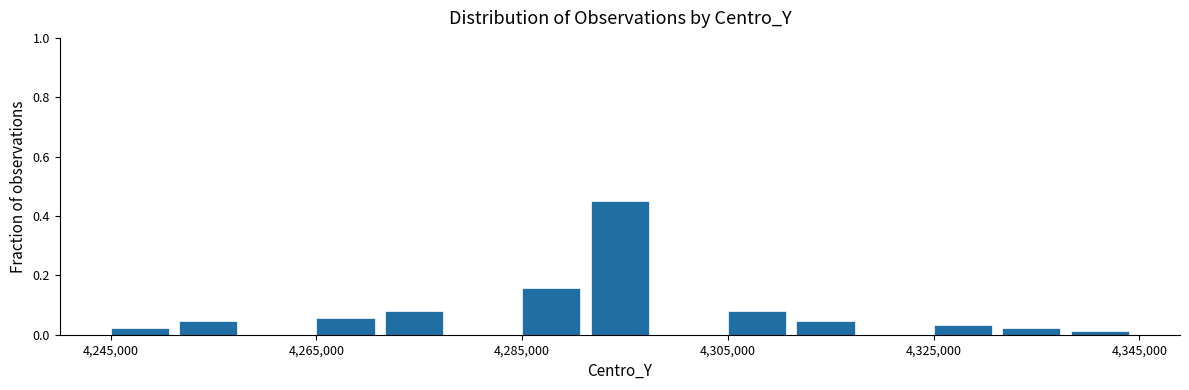

Around what value on the x-axis is the tallest bar? Give the approximate position of its centre, as read against the axis.

4294000